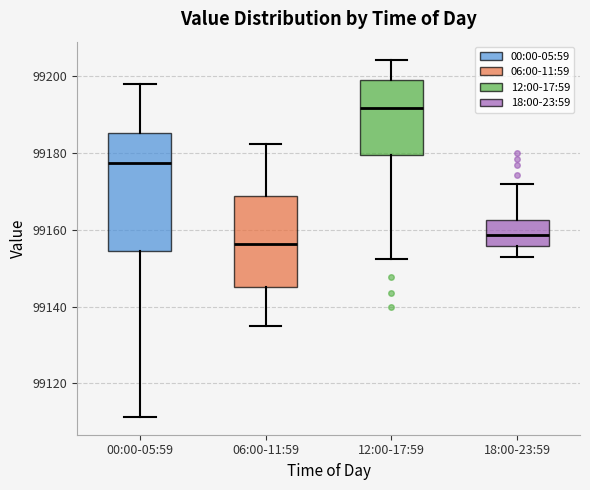

Reading left to right, transcribe this box plot: for each box, give where its median line is, the range the box spans, and where its two whiskers end, as read against the y-axis. The values are not printed on the chart, so give them approximately, as read against the axis.

00:00-05:59: median 99178, box 99154 to 99186, whiskers 99112 to 99198
06:00-11:59: median 99156, box 99146 to 99168, whiskers 99136 to 99182
12:00-17:59: median 99192, box 99180 to 99198, whiskers 99152 to 99204
18:00-23:59: median 99158, box 99156 to 99162, whiskers 99152 to 99172